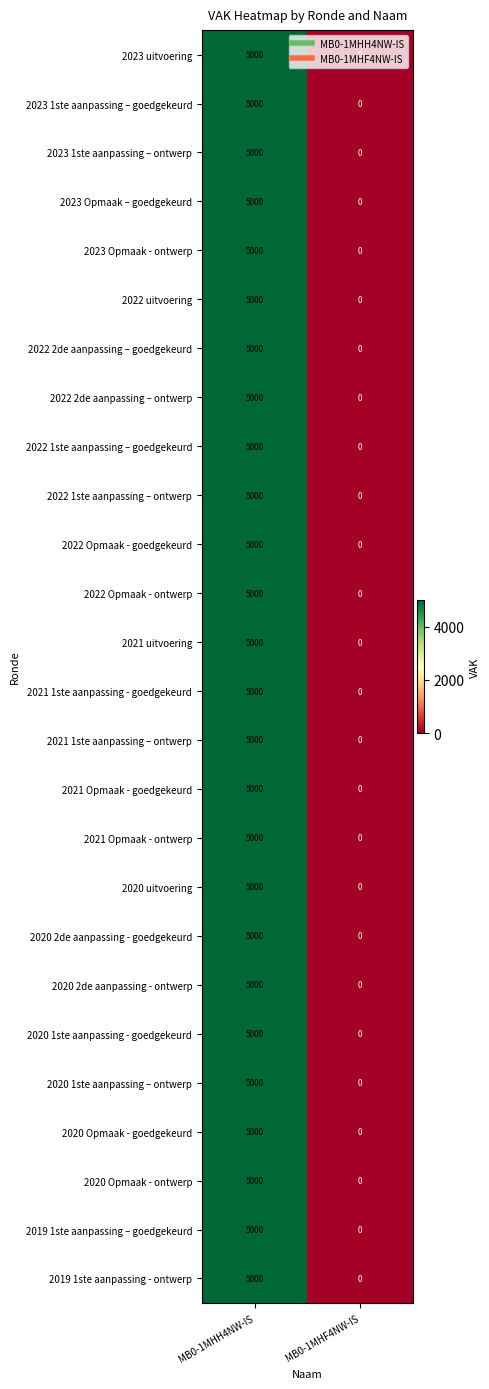

True or false: 2023 Opmaak – goedgekeurd has a value of 2088 at MB0-1MHF4NW-IS.

False